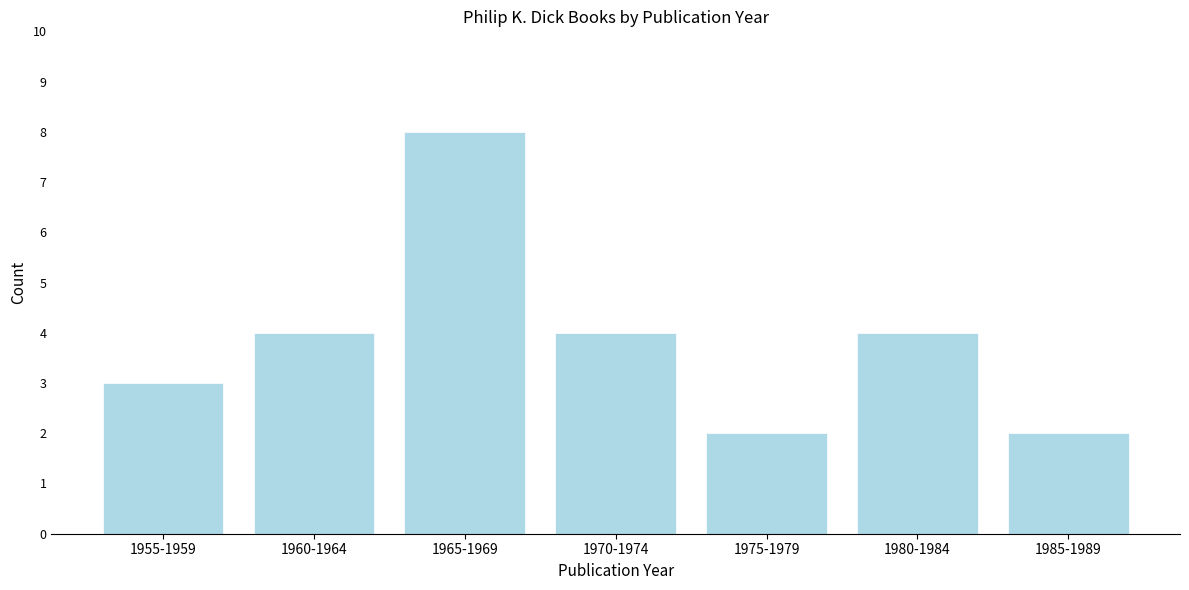

Reading right to left, transcribe all the data shown in this chart.

2	4	2	4	8	4	3